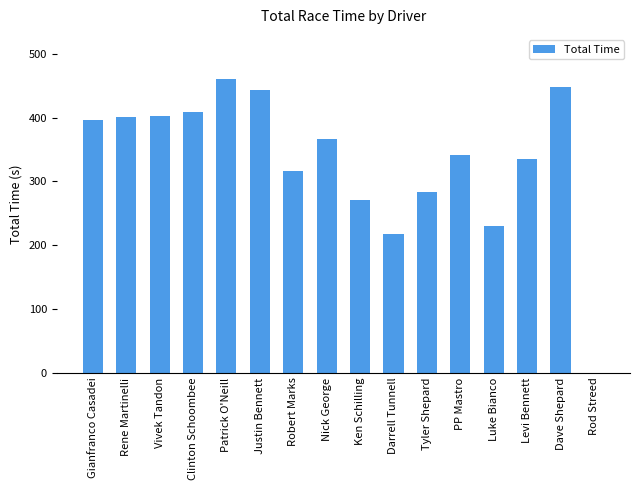

Count the number of categories in the chart.

16